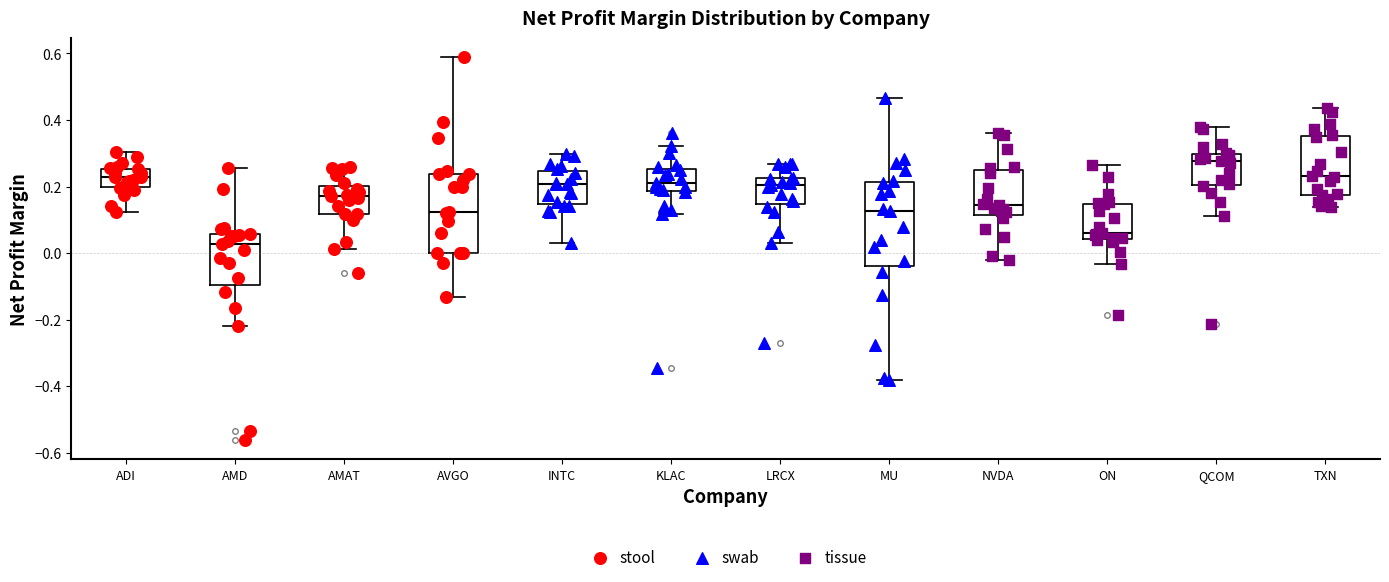

Reading left to right, read every box against the y-axis: the position of its median line, the range the box covers, and the ends of its whiskers. The values are not printed on the chart, so give them approximately, as read against the axis.

ADI: median 0.22, box 0.20 to 0.26, whiskers 0.12 to 0.30
AMD: median 0.02, box -0.10 to 0.06, whiskers -0.22 to 0.26
AMAT: median 0.18, box 0.12 to 0.20, whiskers 0.02 to 0.26
AVGO: median 0.12, box 0.00 to 0.24, whiskers -0.14 to 0.58
INTC: median 0.20, box 0.14 to 0.24, whiskers 0.04 to 0.30
KLAC: median 0.20, box 0.18 to 0.26, whiskers 0.12 to 0.32
LRCX: median 0.20, box 0.14 to 0.22, whiskers 0.04 to 0.26
MU: median 0.12, box -0.04 to 0.22, whiskers -0.38 to 0.46
NVDA: median 0.14, box 0.12 to 0.24, whiskers -0.02 to 0.36
ON: median 0.06, box 0.04 to 0.14, whiskers -0.04 to 0.26
QCOM: median 0.28, box 0.20 to 0.30, whiskers 0.12 to 0.38
TXN: median 0.24, box 0.18 to 0.36, whiskers 0.14 to 0.44